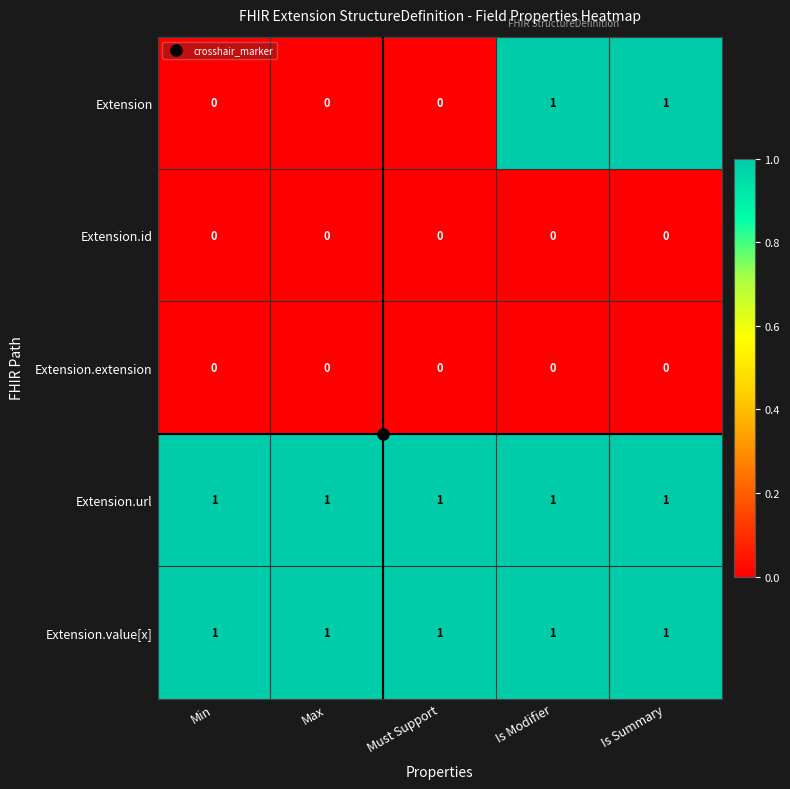

Which series has the widest spread of values?

Extension